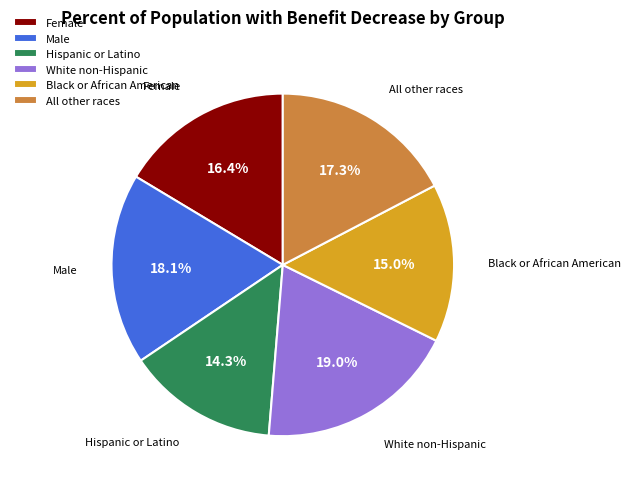

Is there any slice that represents more than half of the pie?

No